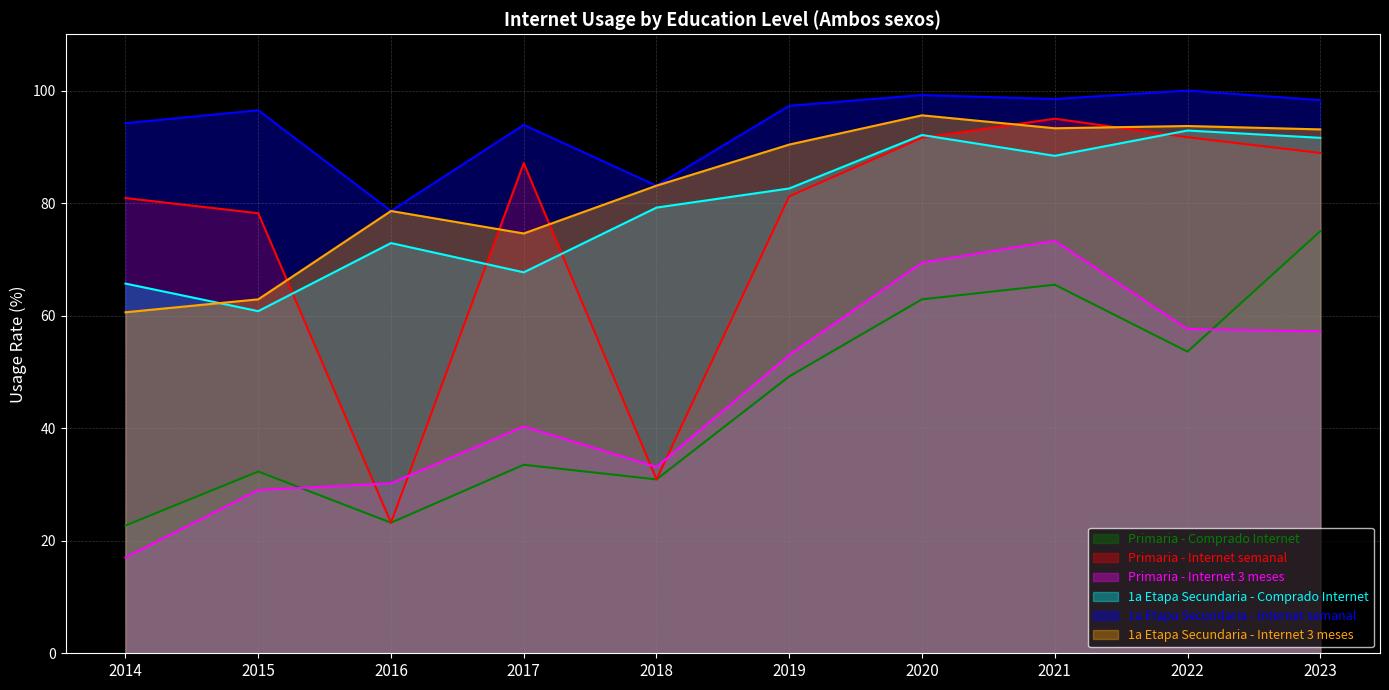

At which label does 1a Etapa Secundaria - Internet 3 meses reach its peak?

2020